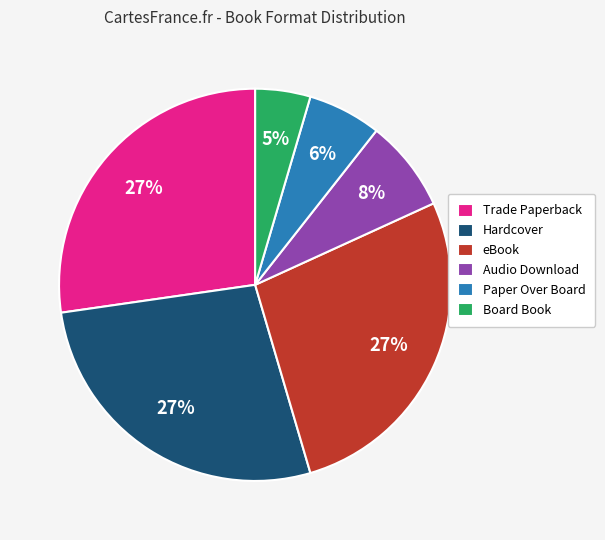

To the nearest percent, what is the difference between the Trade Paperback and Paper Over Board slice percentages?

21%